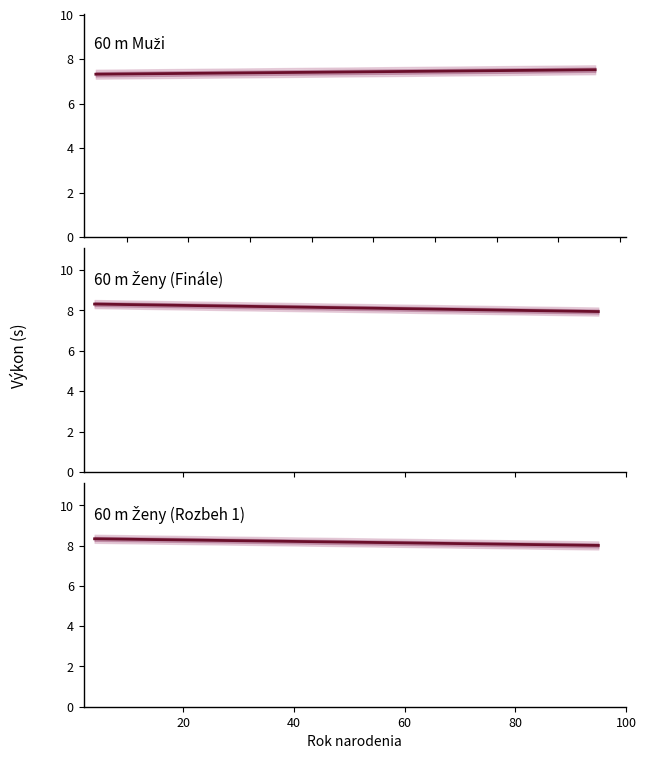

What is the minimum value shown in the chart?

7.3